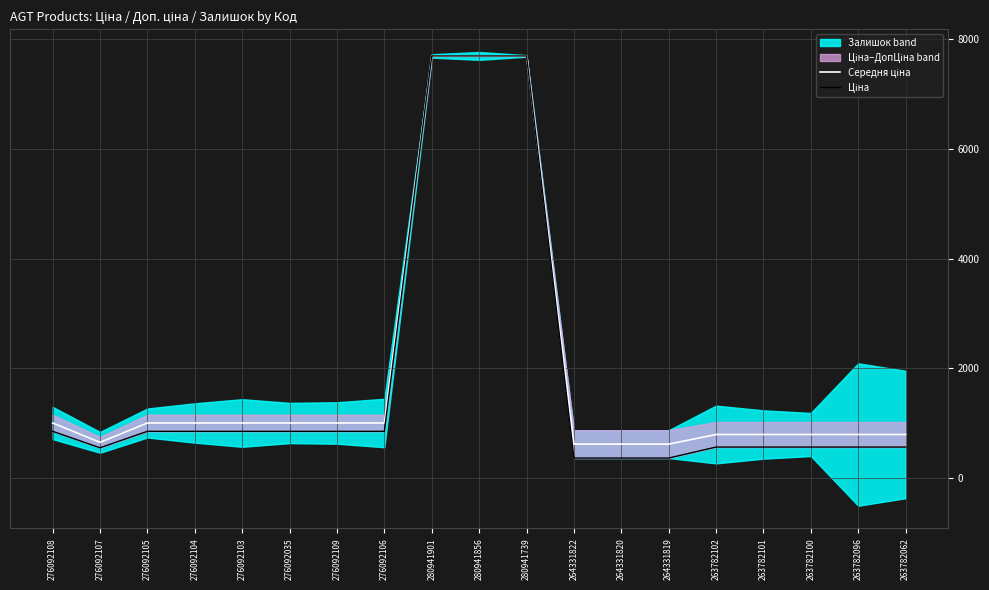

Which series has the largest range (max minus min)?

Ціна